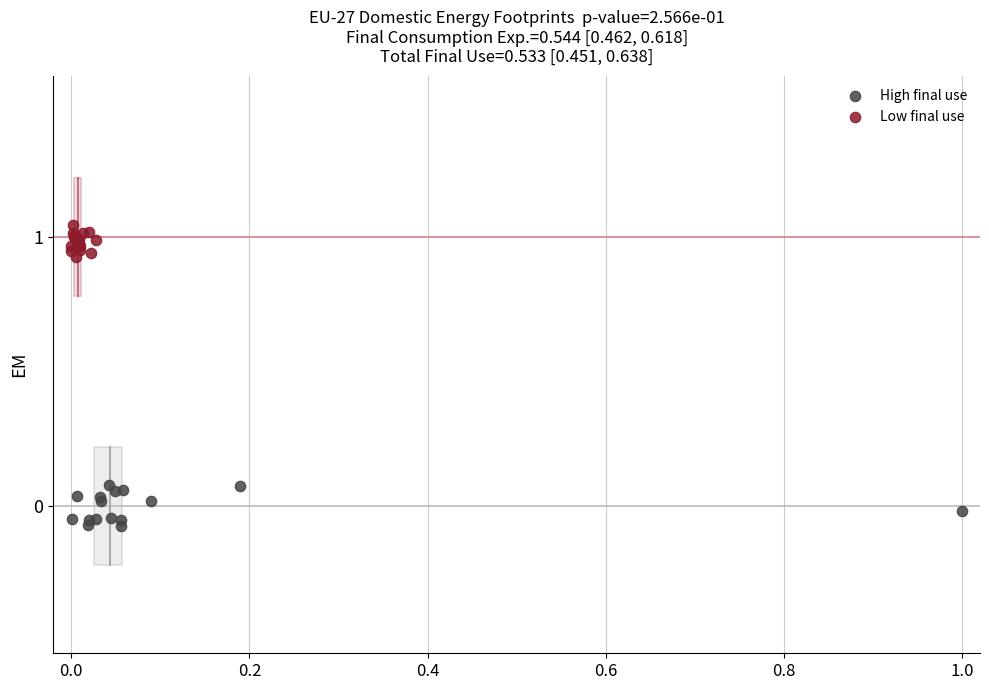

Which series reaches the maximum Y coordinate?

Low final use